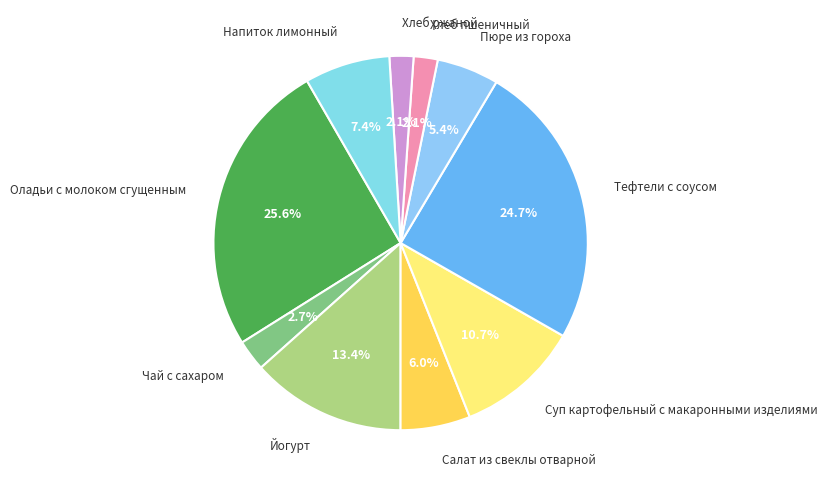

Which has a higher value, Хлеб пшеничный or Оладьи с молоком сгущенным?

Оладьи с молоком сгущенным